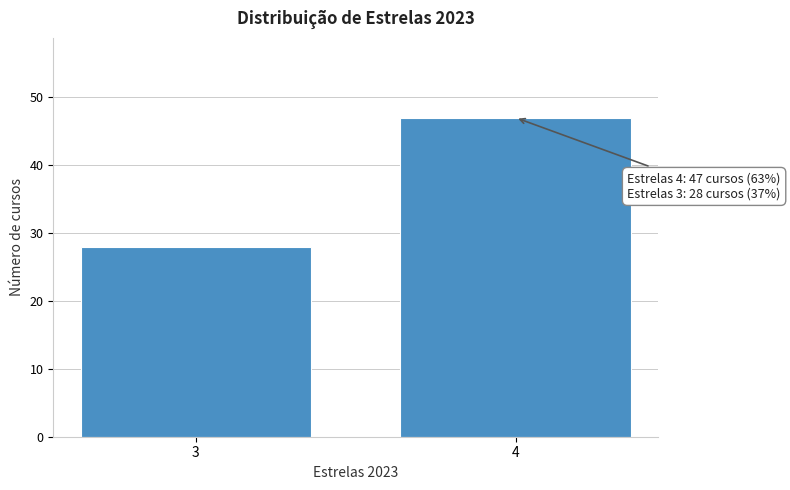

Reading right to left, extract all data points from this chart.

4=47	3=28